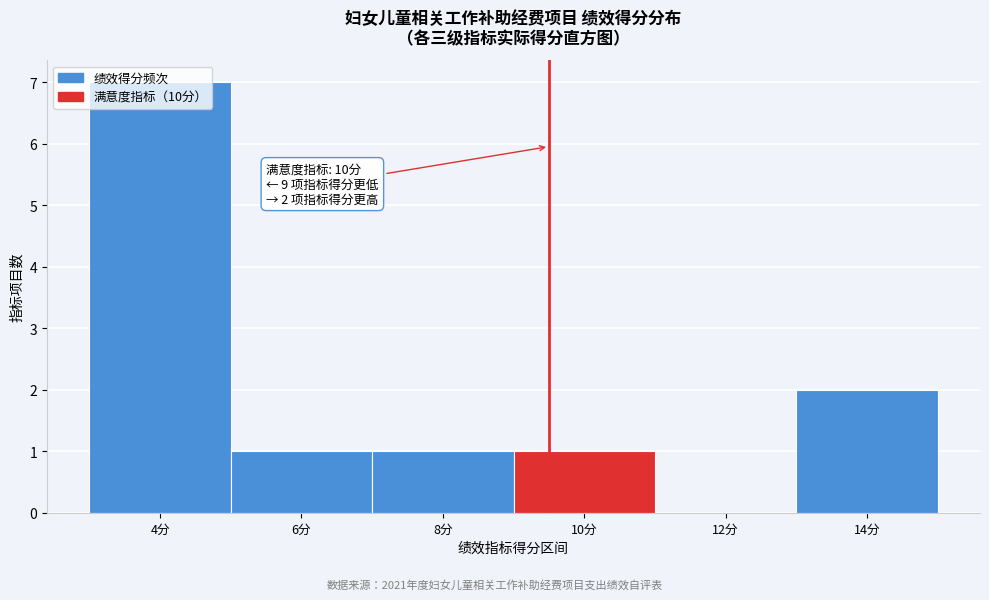

True or false: the data shows 2 at 8分.

False